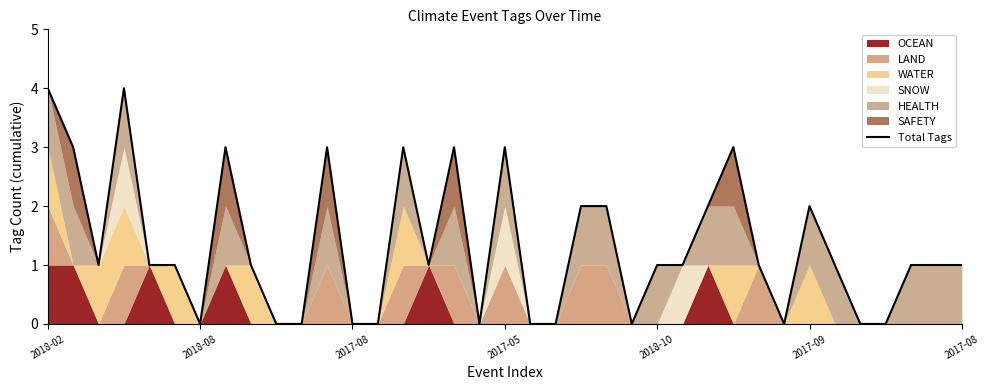

True or false: the data shows 1 at 27.

False